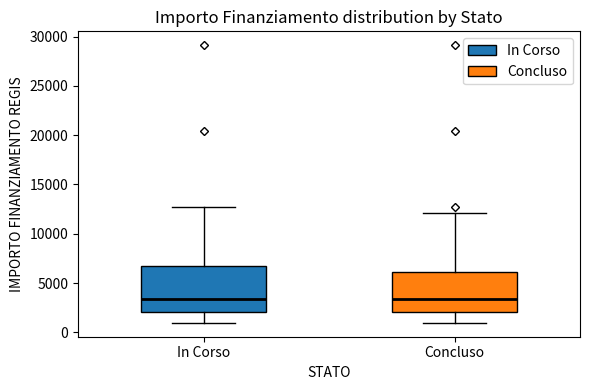

Reading left to right, transcribe this box plot: for each box, give where its median line is, the range the box spans, and where its two whiskers end, as read against the y-axis. The values are not printed on the chart, so give them approximately, as read against the axis.

In Corso: median 3500, box 2000 to 7000, whiskers 1000 to 12500
Concluso: median 3500, box 2000 to 6000, whiskers 1000 to 12000